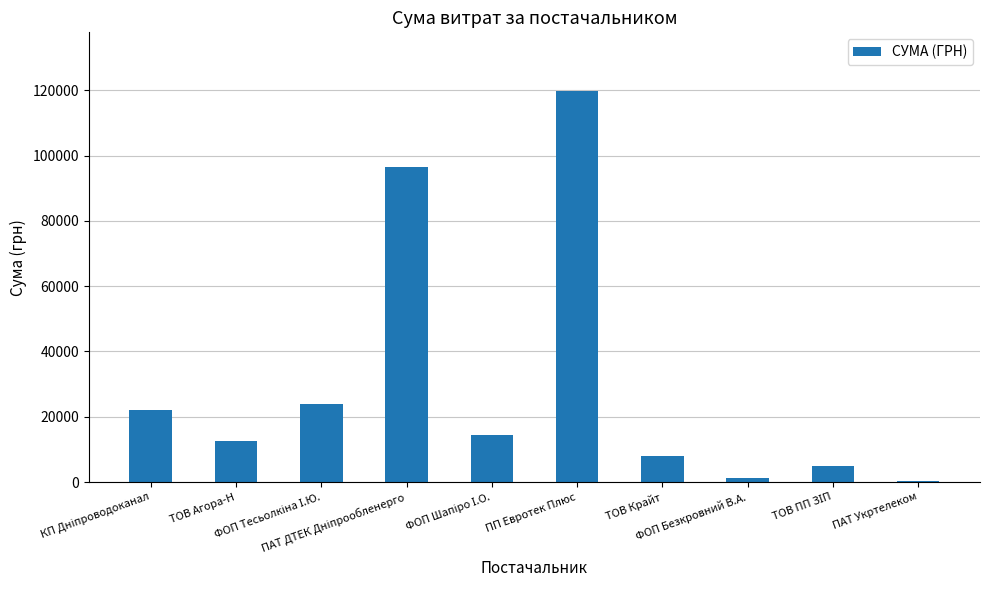

What is the sum of all values?

303341.5